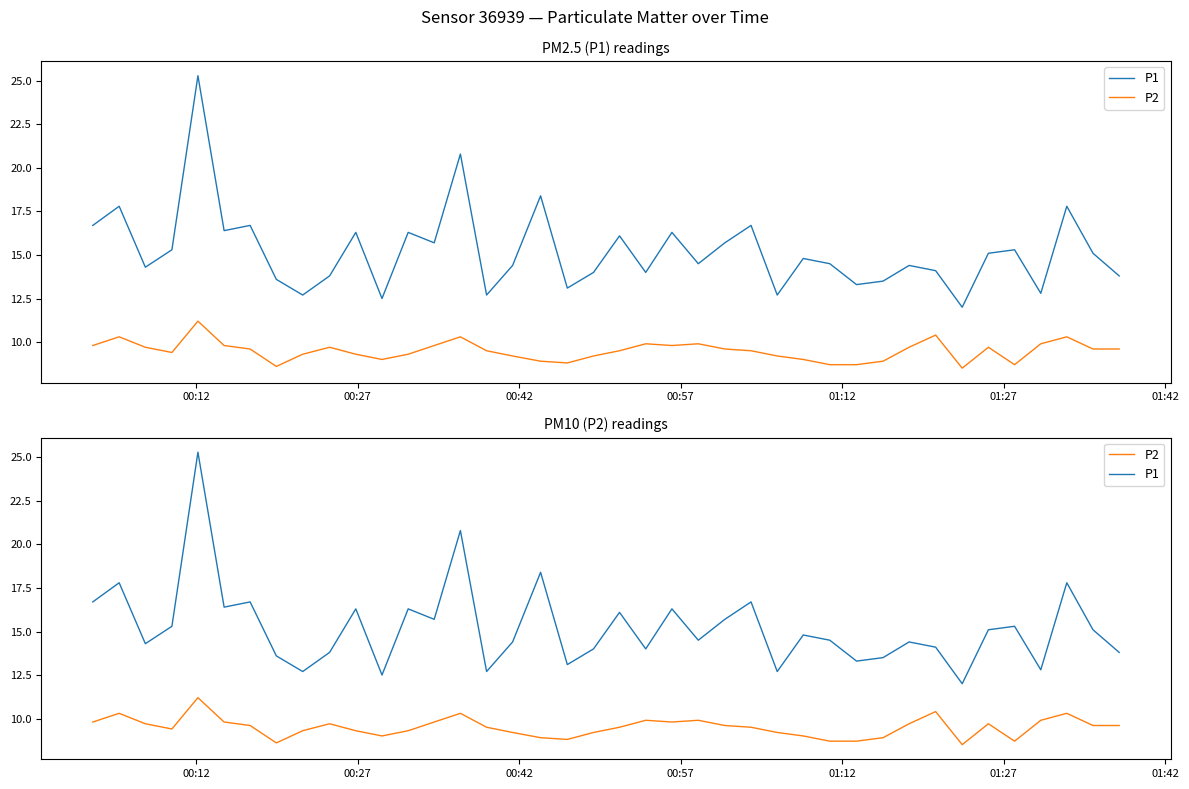

What is the minimum value shown in the chart?

8.5